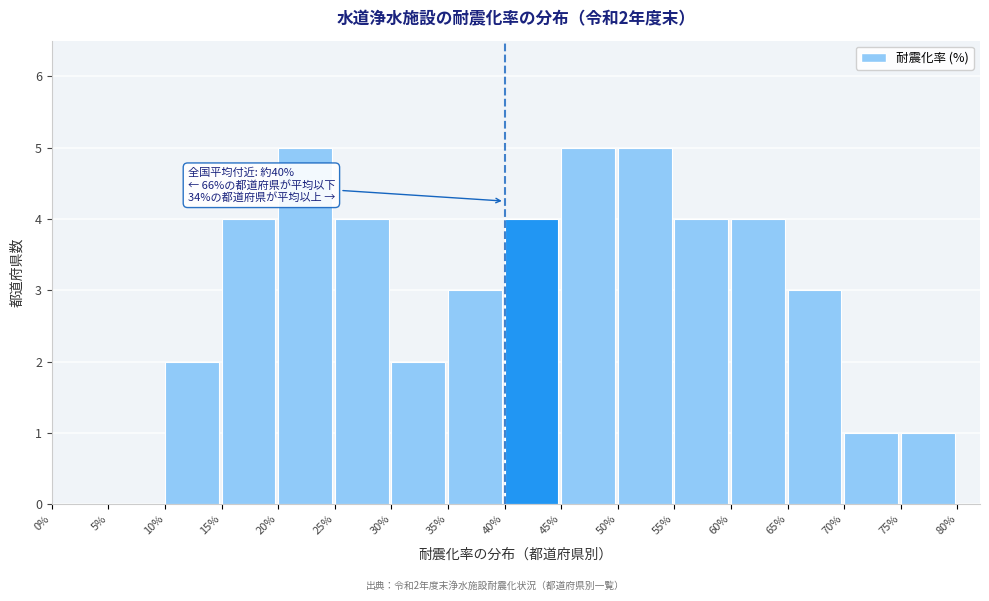

Reading left to right, extract all data points from this chart.

0%=0	5%=0	10%=2	15%=4	20%=5	25%=4	30%=2	35%=3	40%=4	45%=5	50%=5	55%=4	60%=4	65%=3	70%=1	75%=1